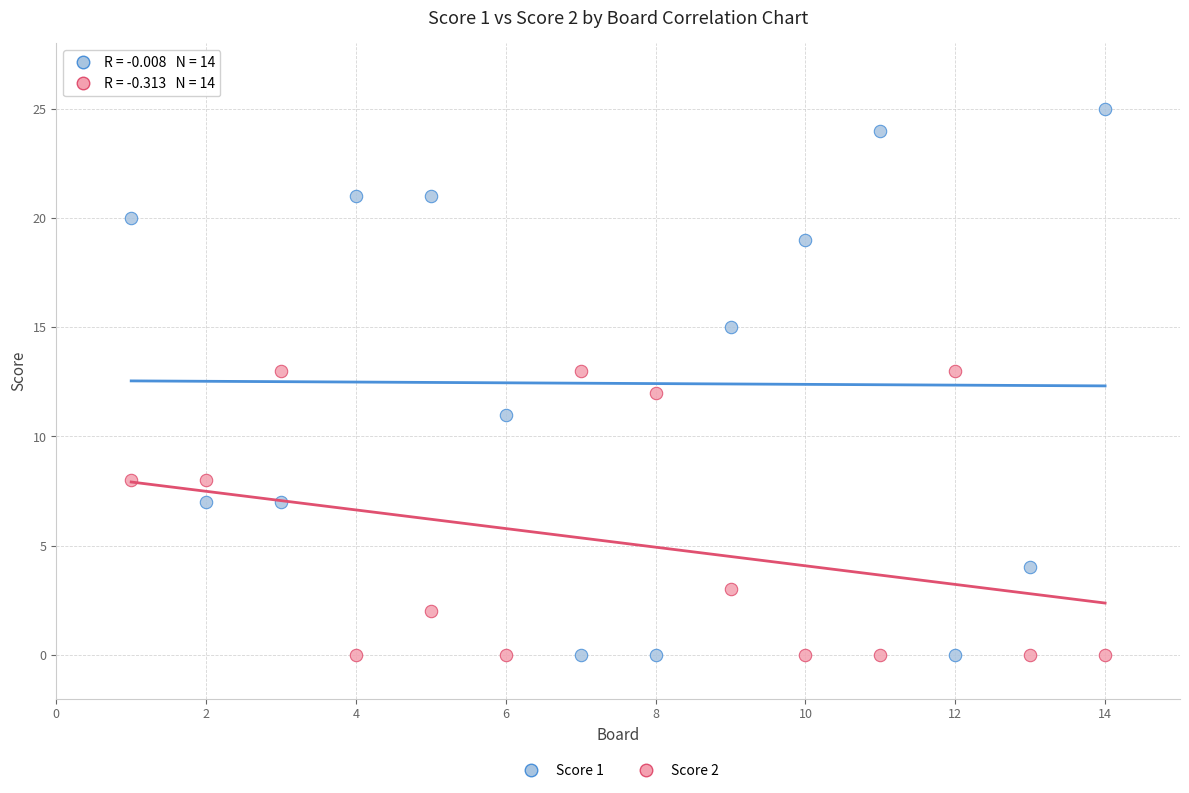

Which series reaches the maximum Y coordinate?

Score 1